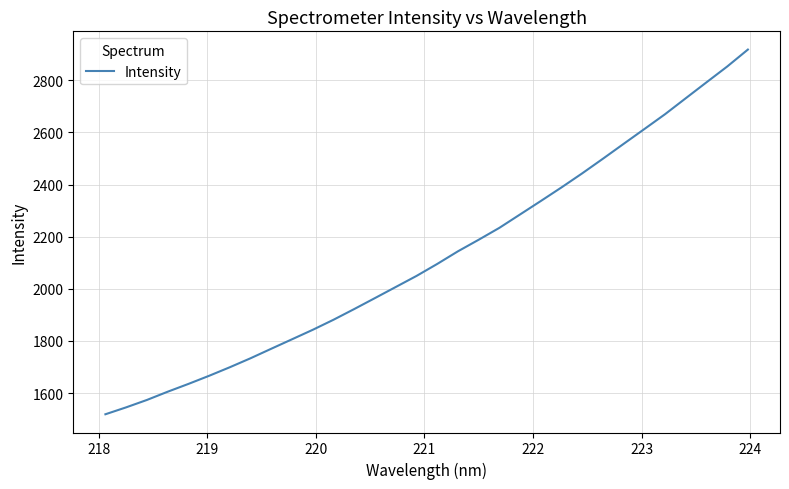

What is the smallest value displayed?

1518.9